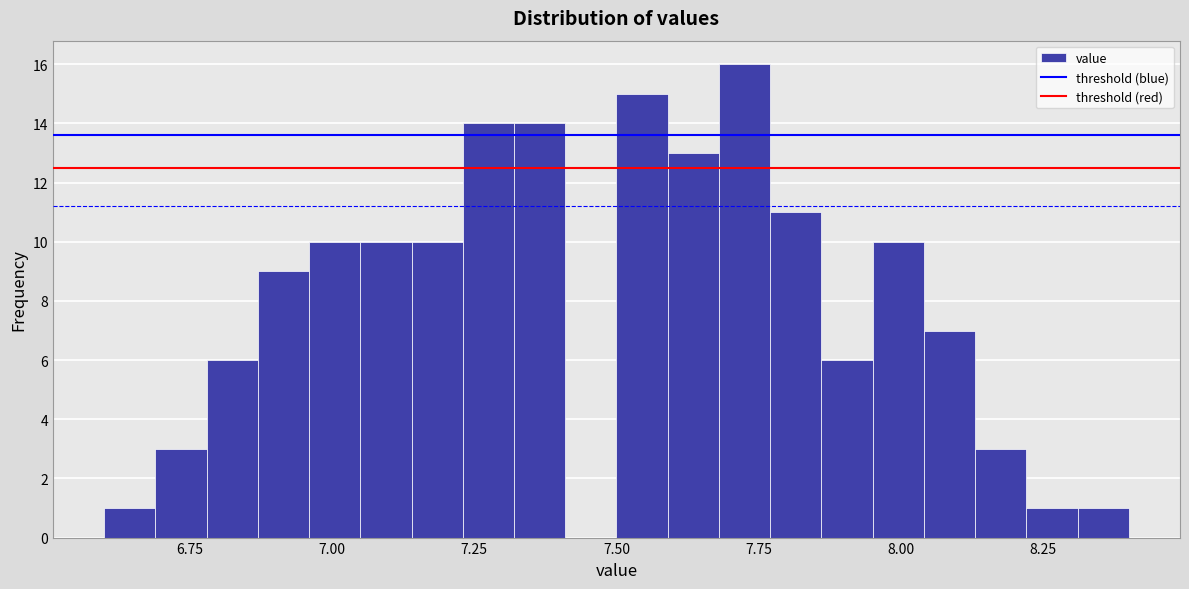

Read against the x-axis, roughly where is the centre of the tallest bar?

7.75